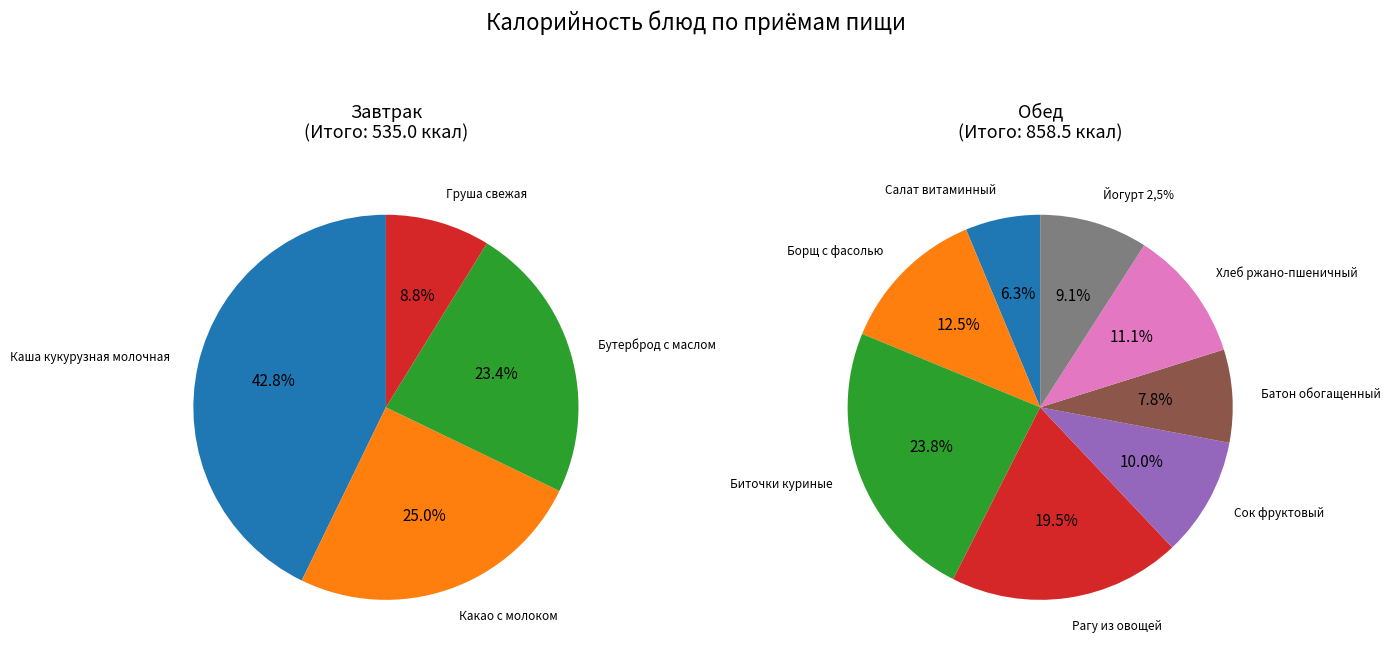

What is the change in value from Груша свежая to Салат витаминный?

+7.0